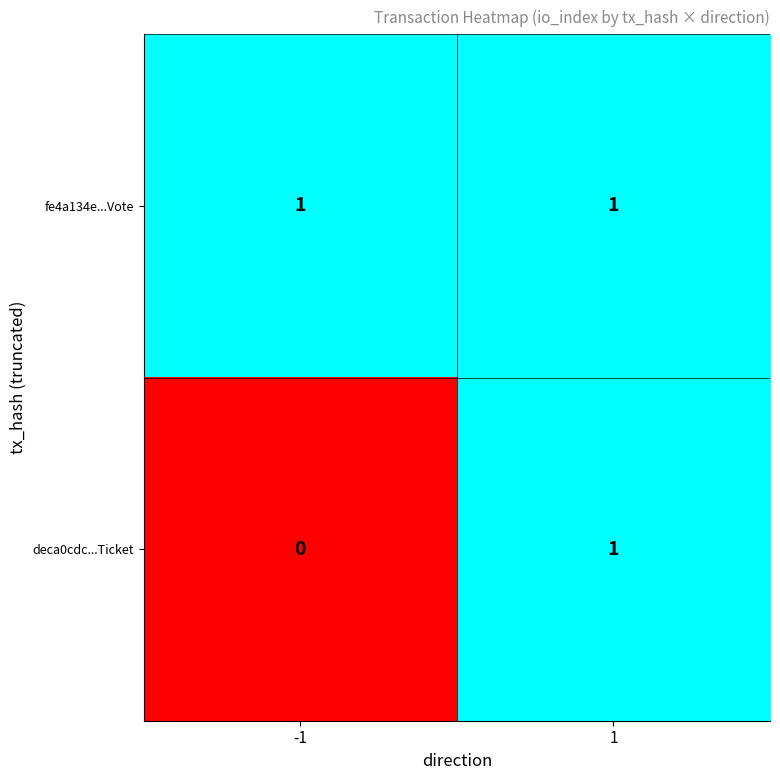

Reading right to left, list all the values displayed in this chart.

fe4a134e...Vote: 1	1
deca0cdc...Ticket: 1	0